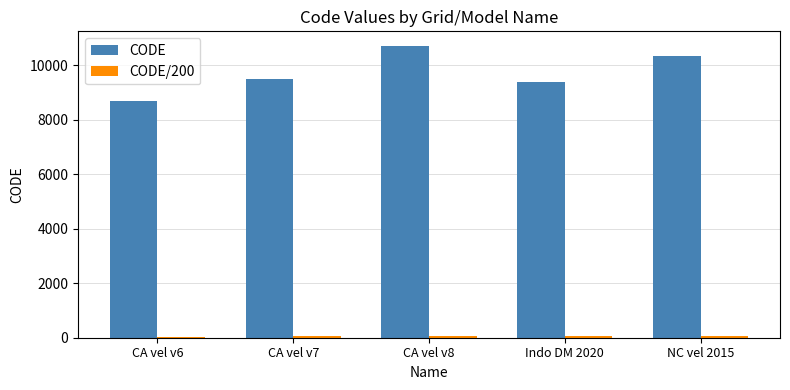

How many data points does each series have?

5